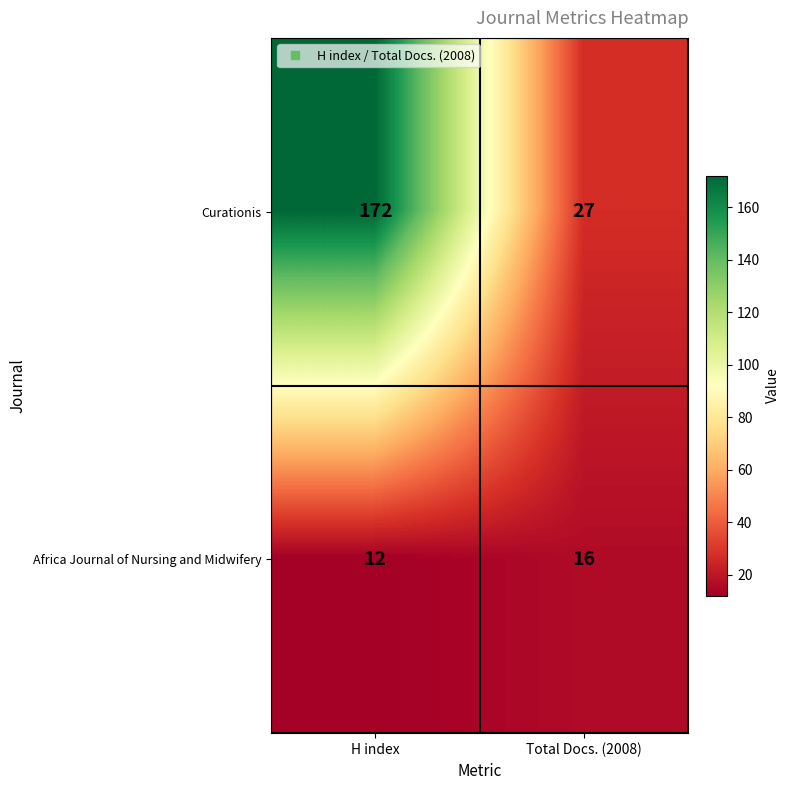

Between H index and Total Docs. (2008), which series saw the biggest shift?

Curationis